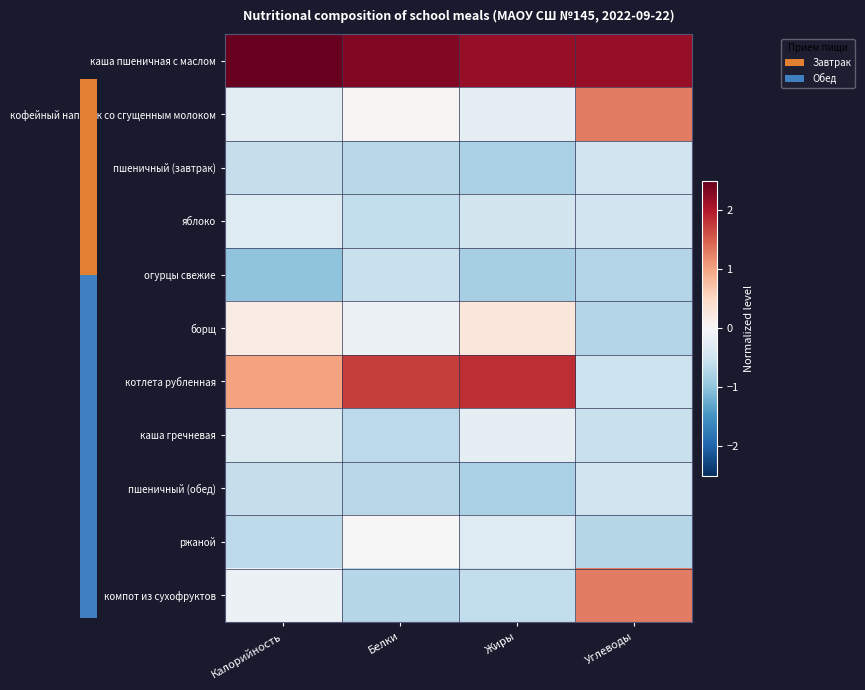

Which category has the highest value in the ржаной series?

Белки